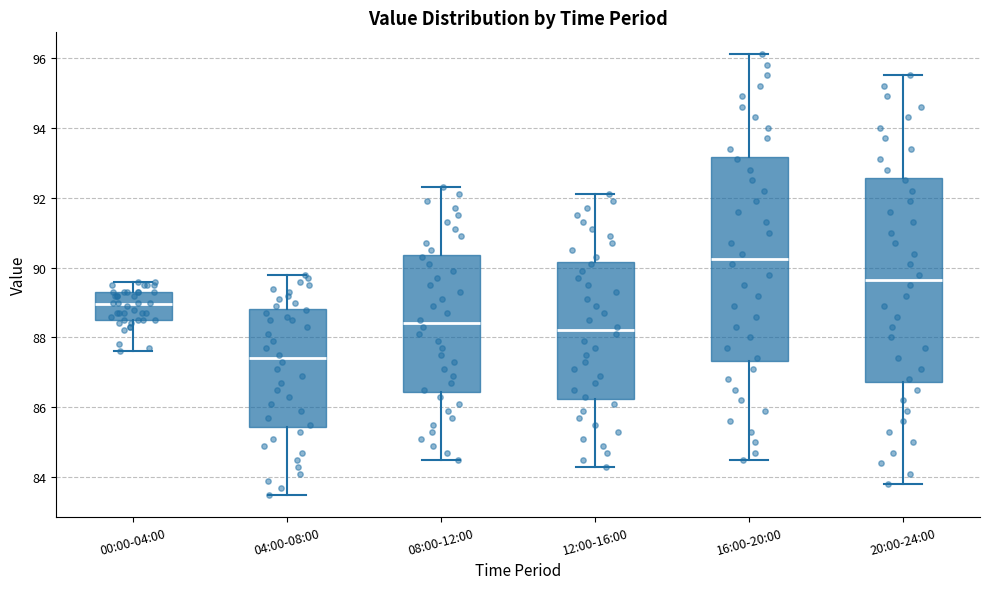

Where does the lower whisker of the box for 16:00-20:00 end on the y-axis? The values are not printed on the chart, so give them approximately, as read against the axis.

84.6